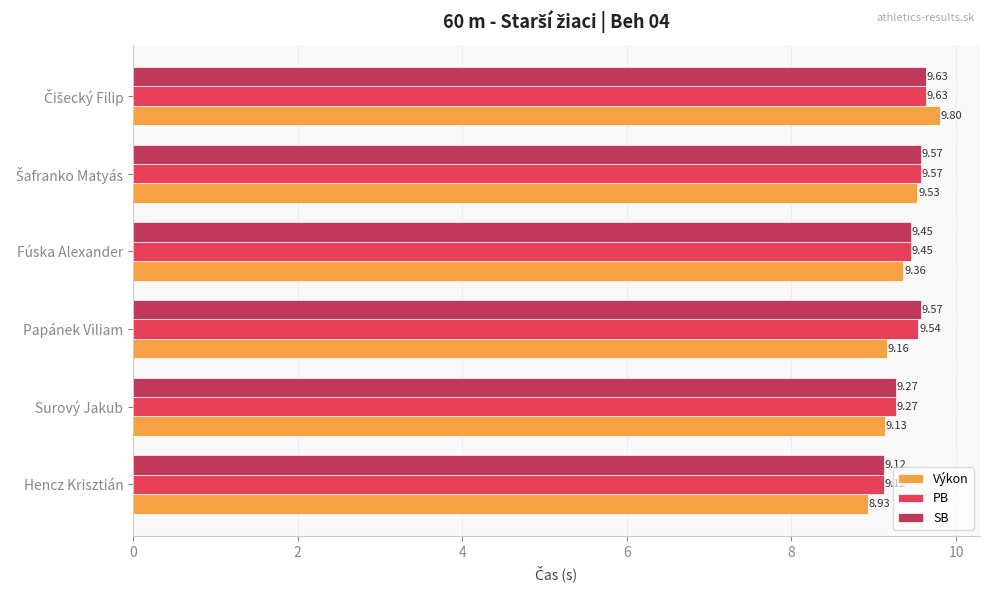

Where is SB nearest to the value 9?

Hencz Krisztián